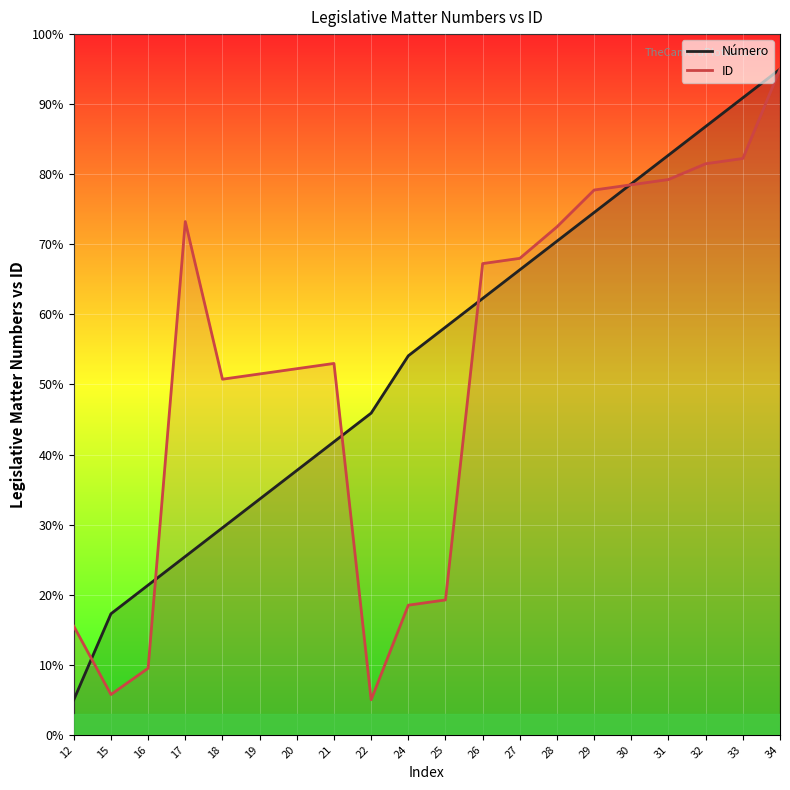

What is the minimum value for ID?

5.0